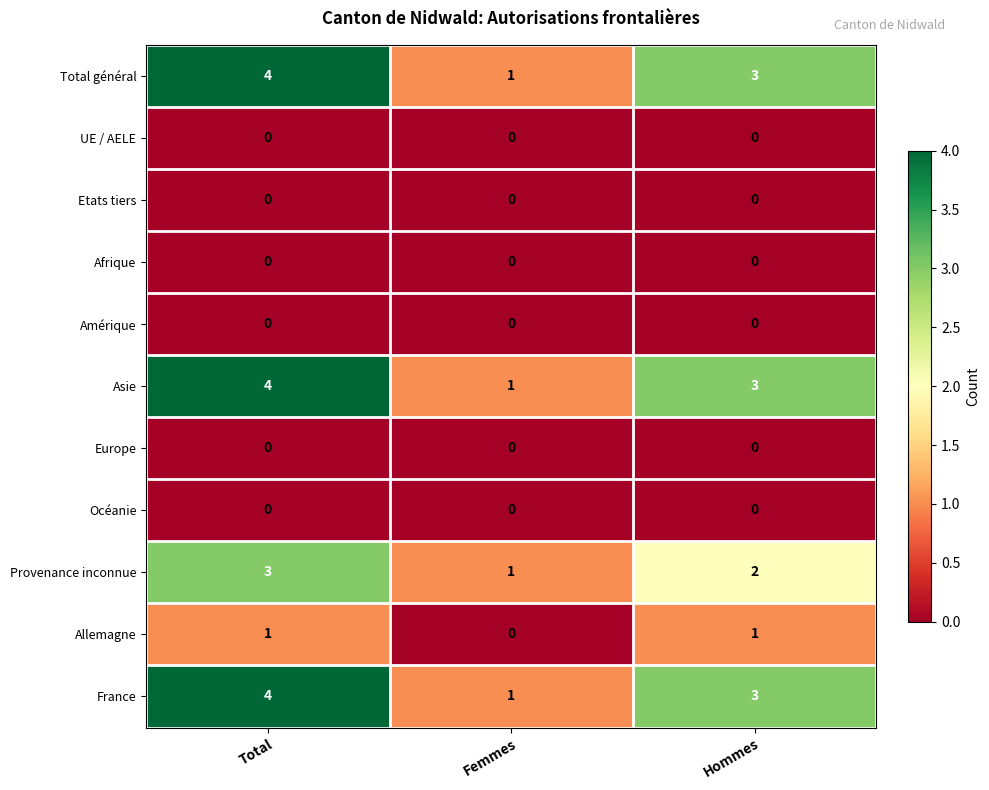

What is the spread (max minus min) of values at Hommes?

3